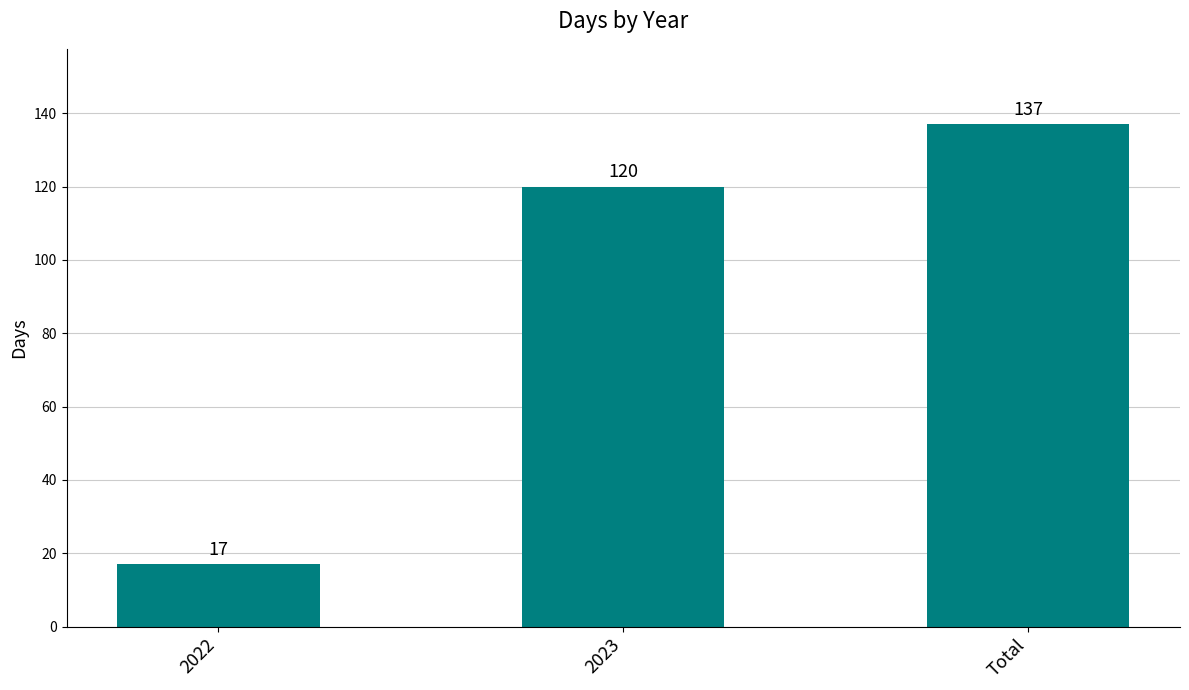

What is the average value?

91